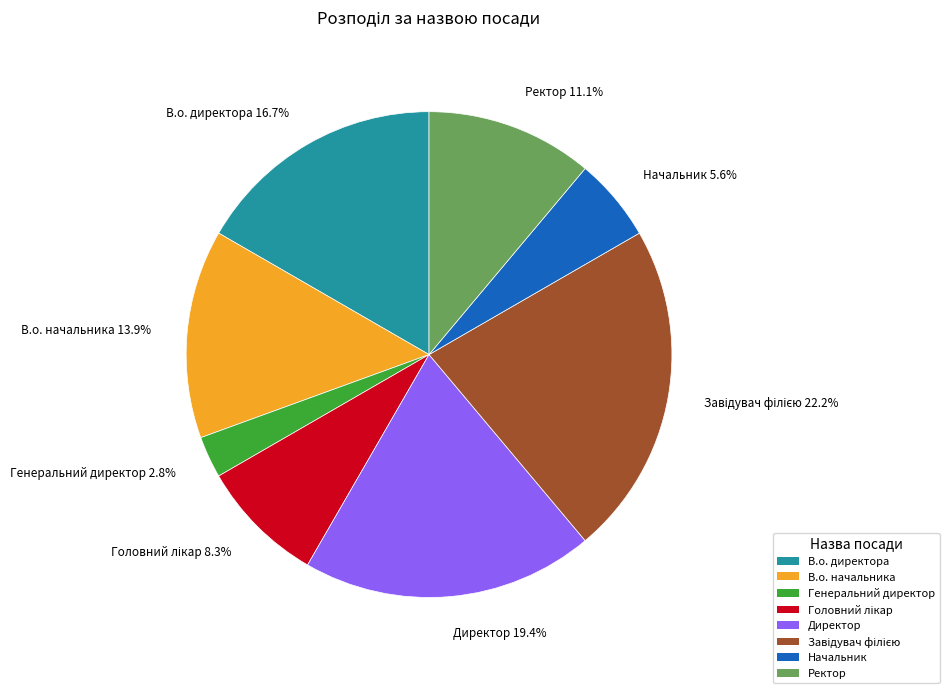

Approximately how many times larger is the value at Директор compared to Начальник?

3.5